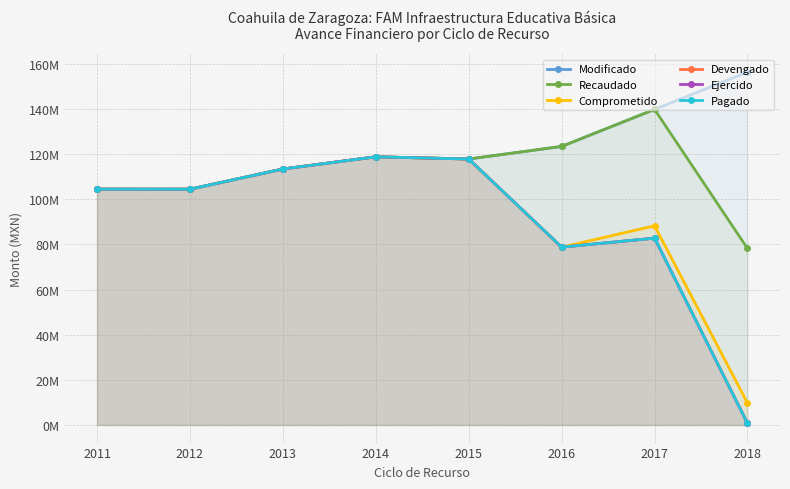

The Ejercido series shows 117878379 at 2015. True or false?

True